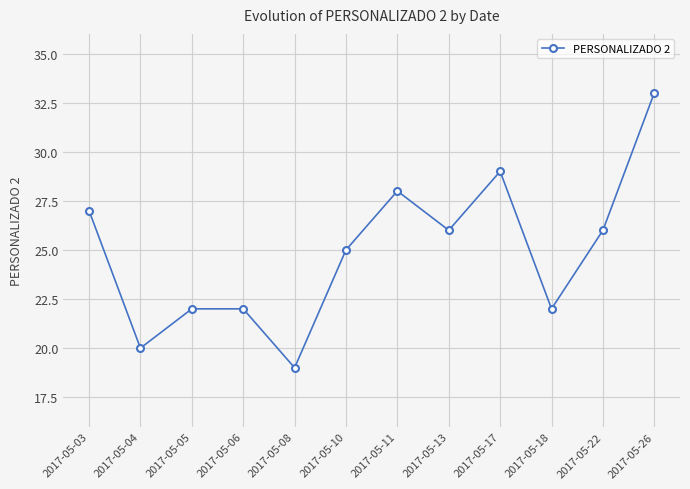

What is the smallest value displayed?

19